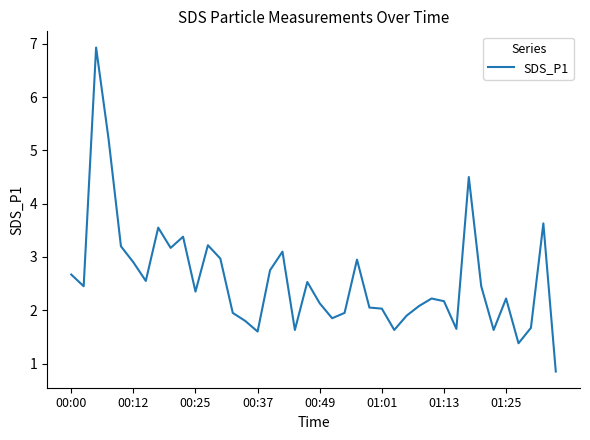

What is the maximum value shown in the chart?

6.9